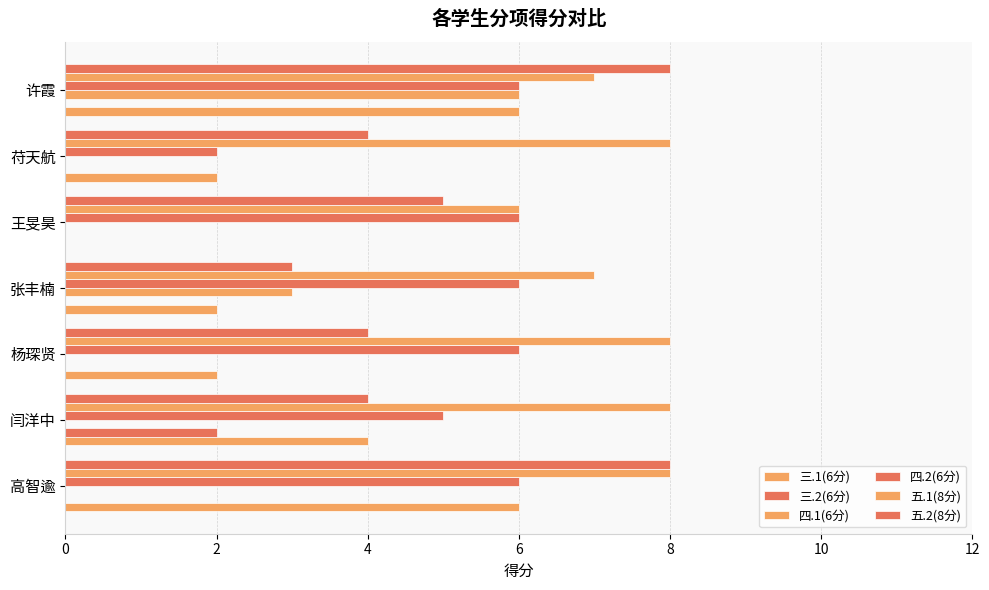

How many categories are shown in the chart?

7